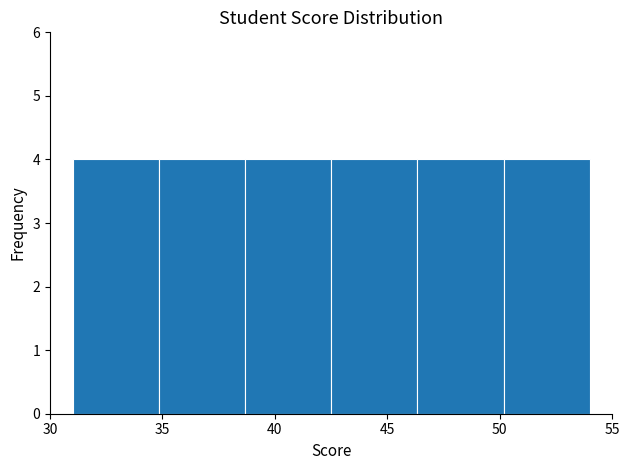

How tall is the bar that spans 50.0 to 54.0 on the x-axis? Neither the bar edges nor the heights are printed on the chart, so give them approximately, as read against the axes.

4